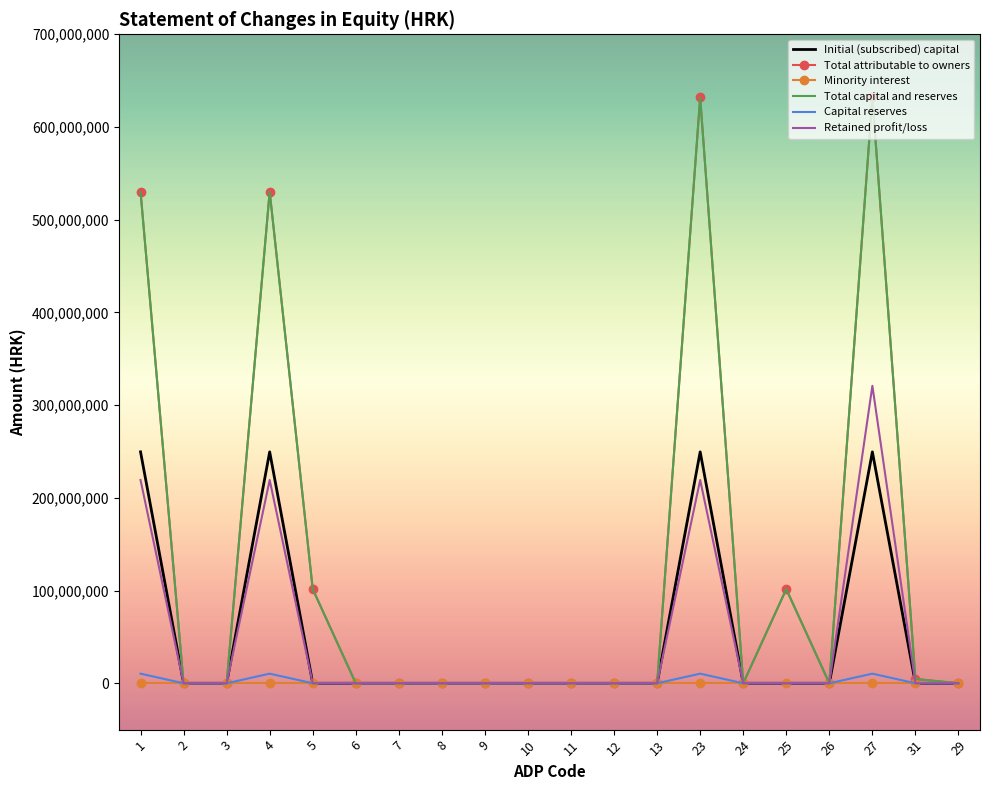

Which label corresponds to the smallest value in the chart?

29